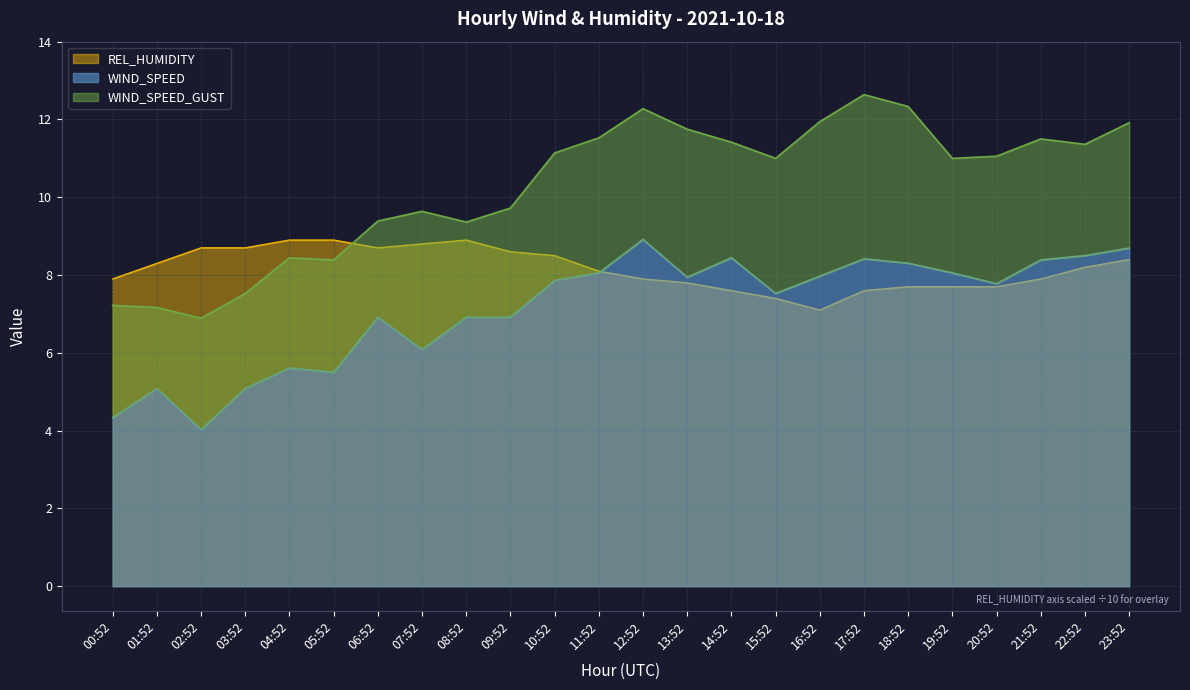

In WIND_SPEED_GUST, how many points are higher than both neighbors (excluding endpoints)?

5